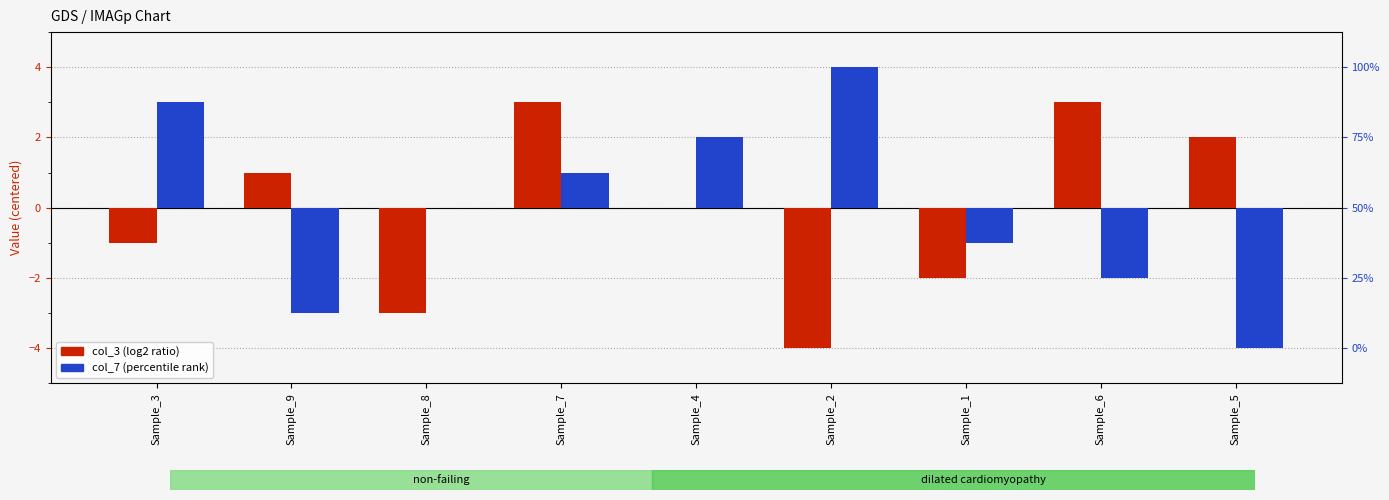

At which label does col_7 (percentile rank) first exceed 0?

Sample_3